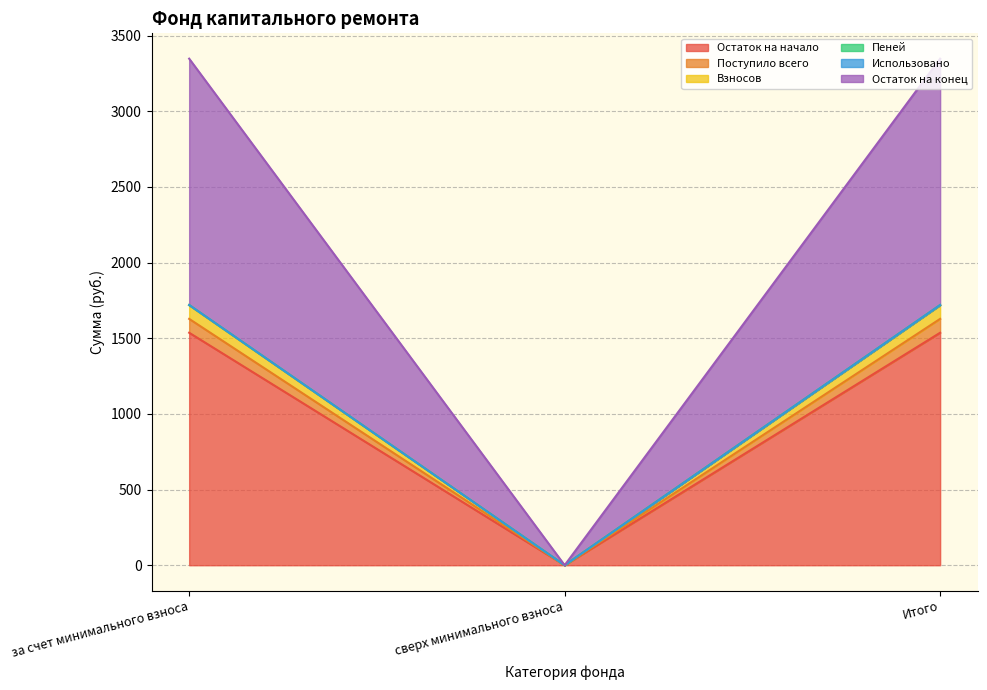

What is the label of the 3rd point from the right?

за счет минимального взноса